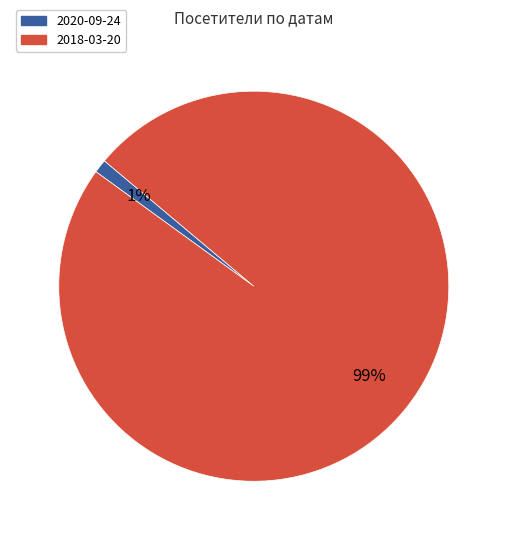

Is there a majority slice in this chart?

Yes